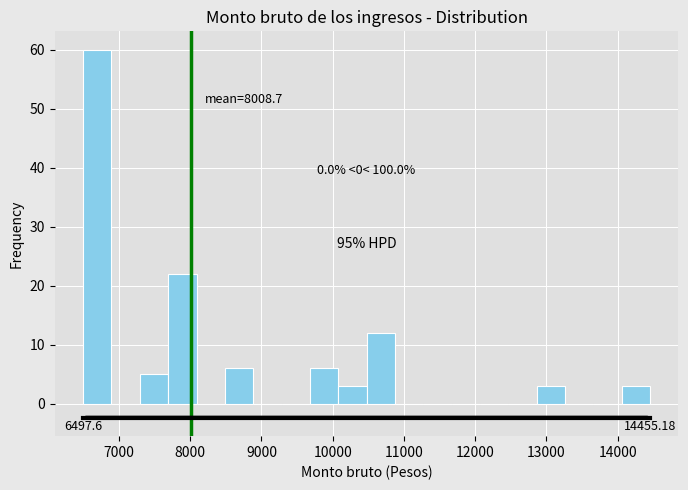

Read against the x-axis, roughly where is the centre of the tallest bar?

6700